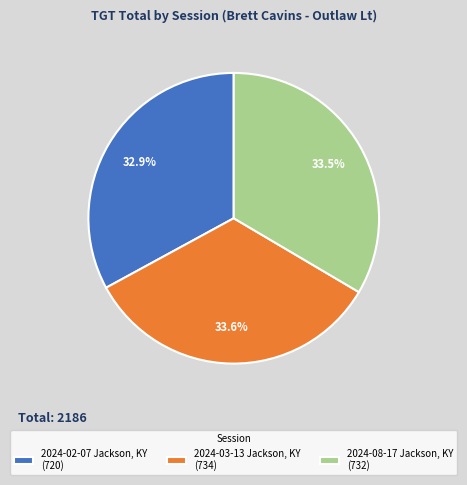

To the nearest percent, what percentage of the pie is 2024-02-07 Jackson, KY?

33%